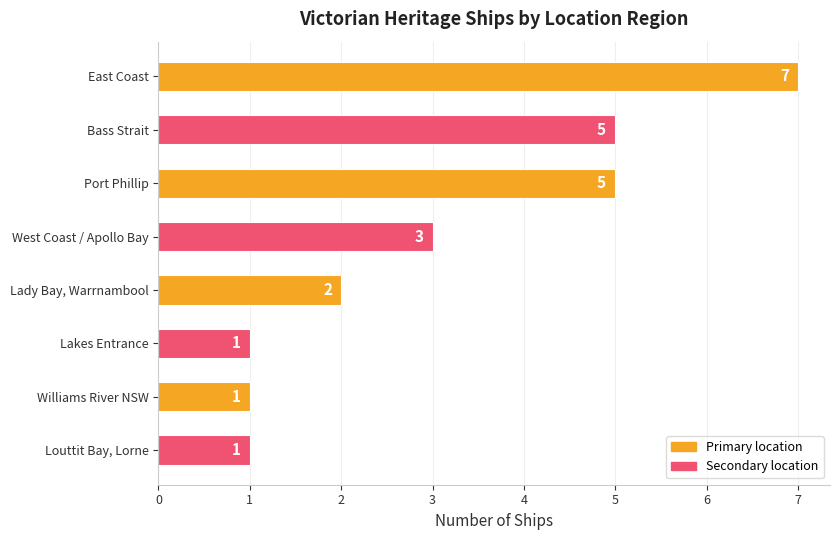

Count the values in the range 1 to 5.

7